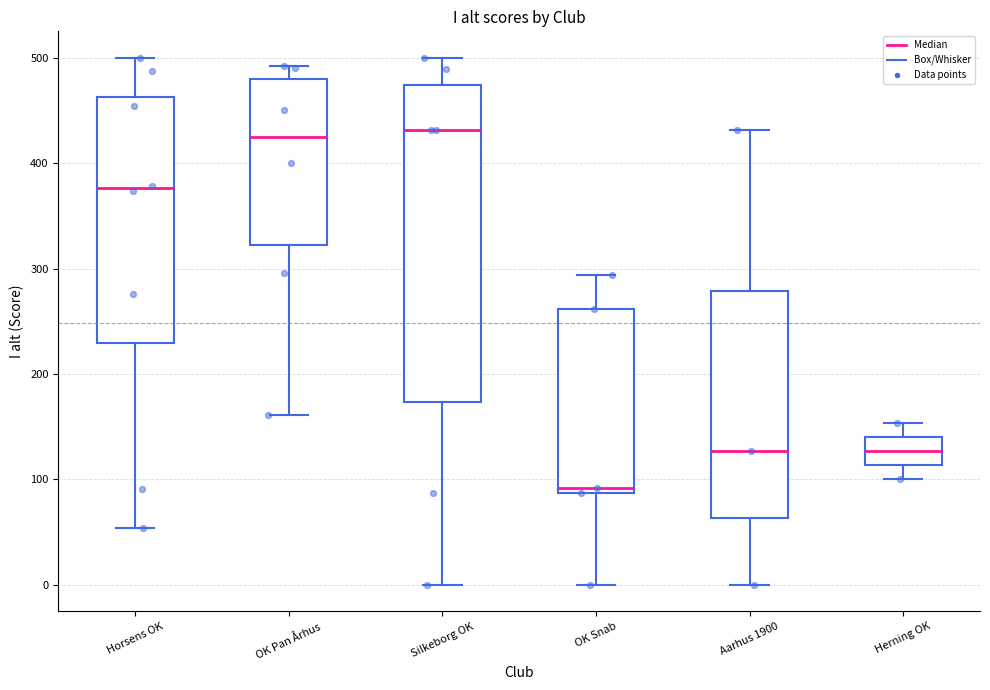

Which box is the tallest, from its lower edge to its upper edge?

Silkeborg OK